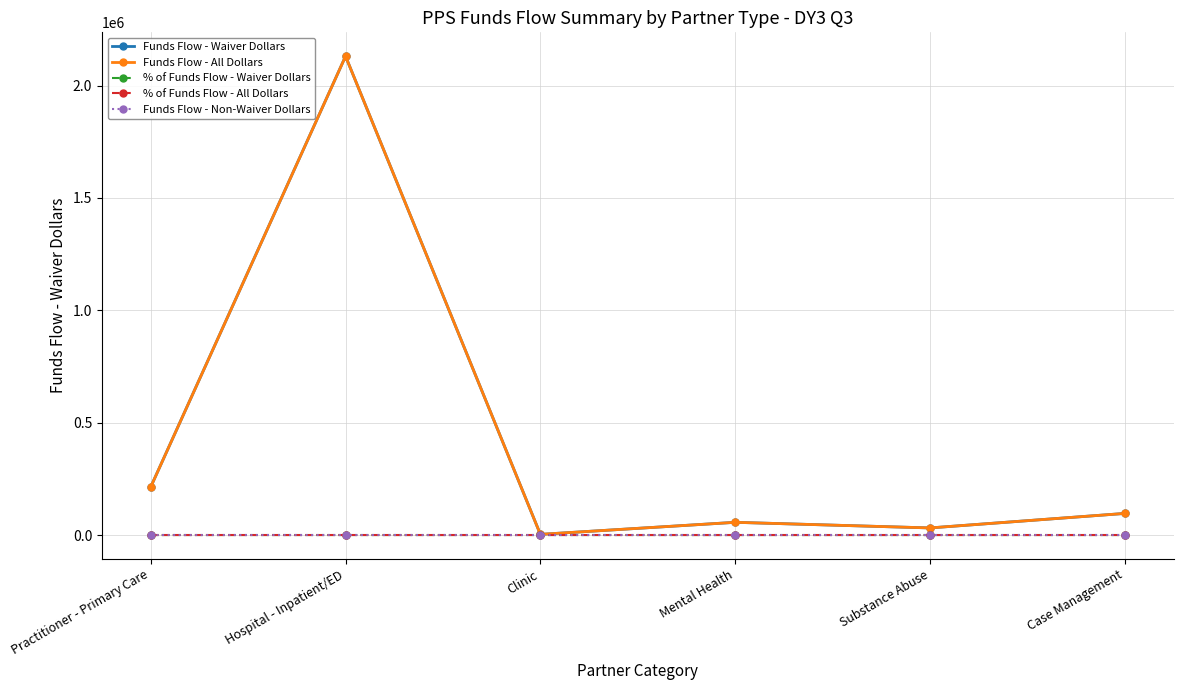

Is this an area chart (filled region under the line)?

No